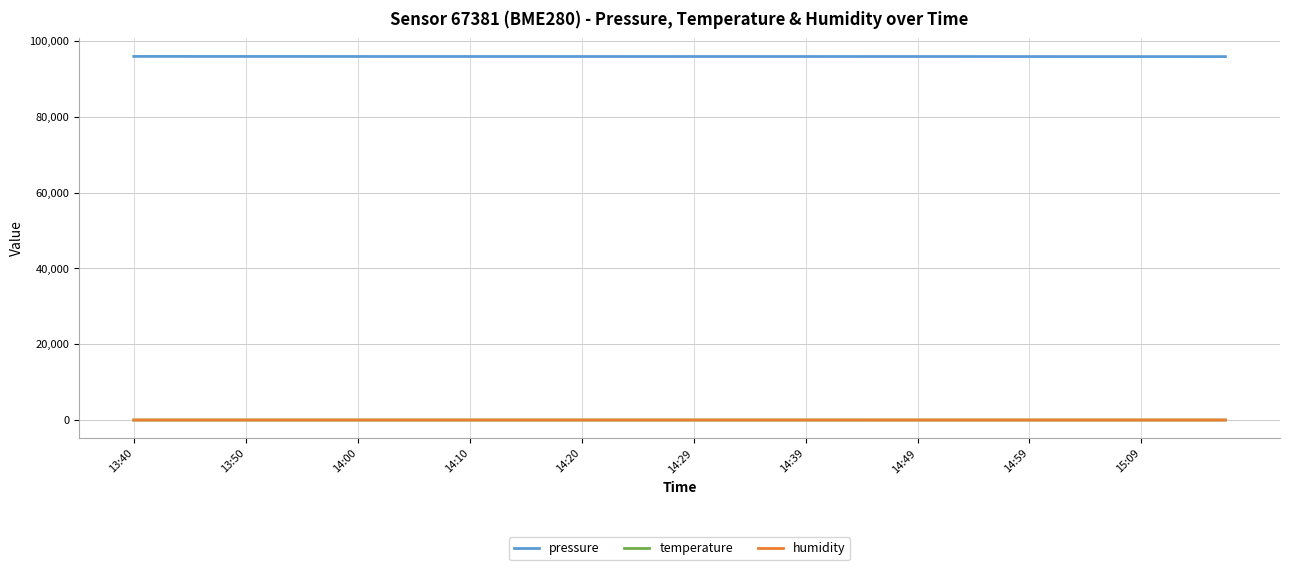

What is the maximum value shown in the chart?

95920.4